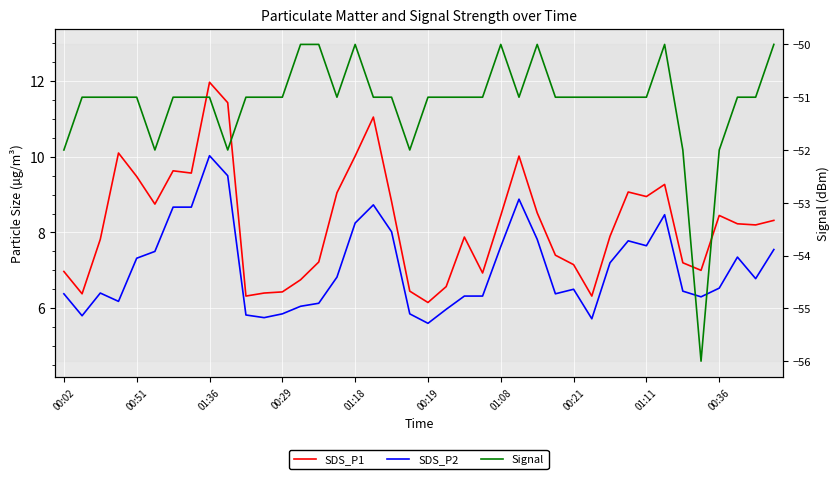

How many categories are shown in the chart?

40